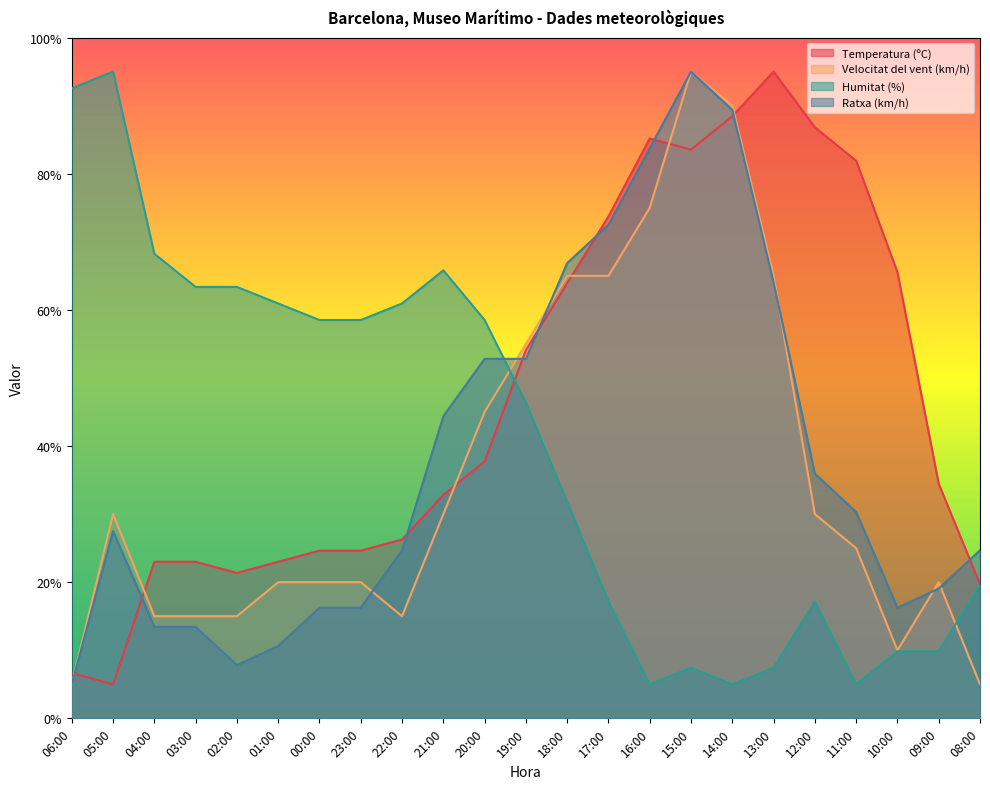

At how many categories does at least one series exceed 47?

21